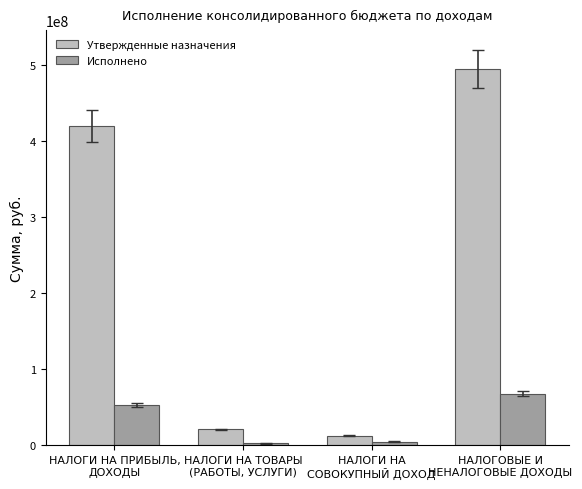

What is the label of the 4th bar from the left?

НАЛОГОВЫЕ И
НЕНАЛОГОВЫЕ ДОХОДЫ